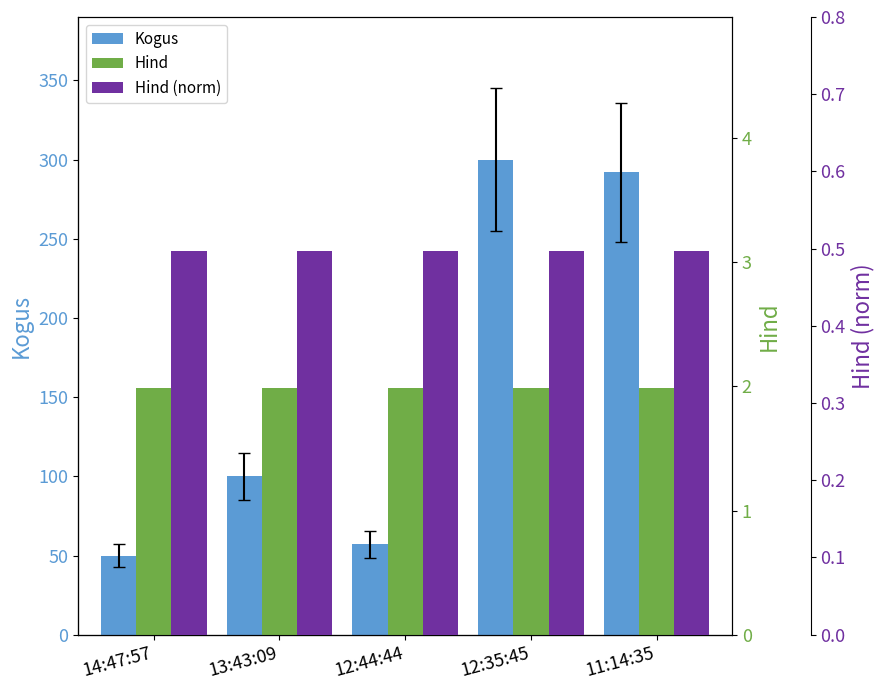

List the series in order of their peak value, highest first.

Kogus, Hind, Hind (norm)